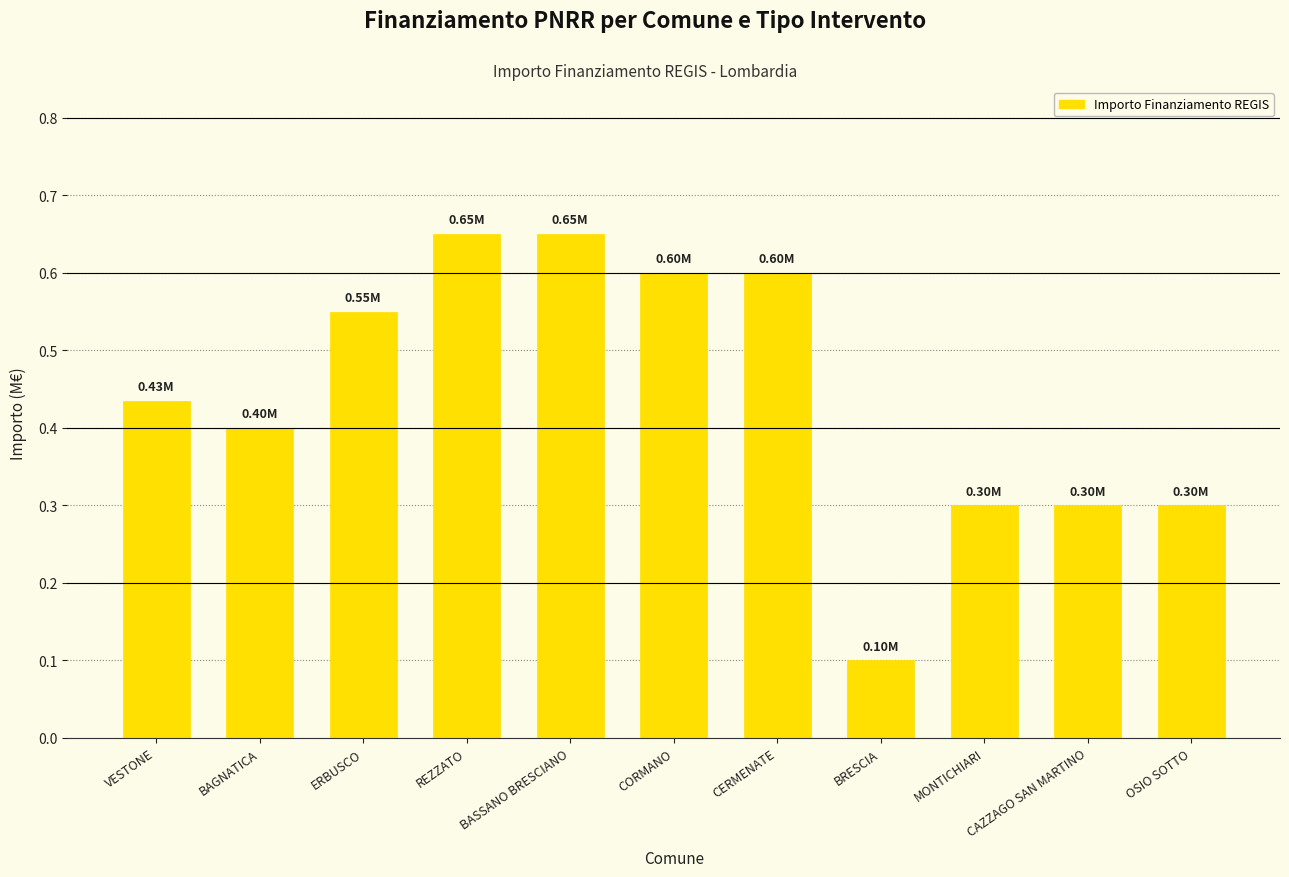

Which category has the lowest value across all series?

BRESCIA